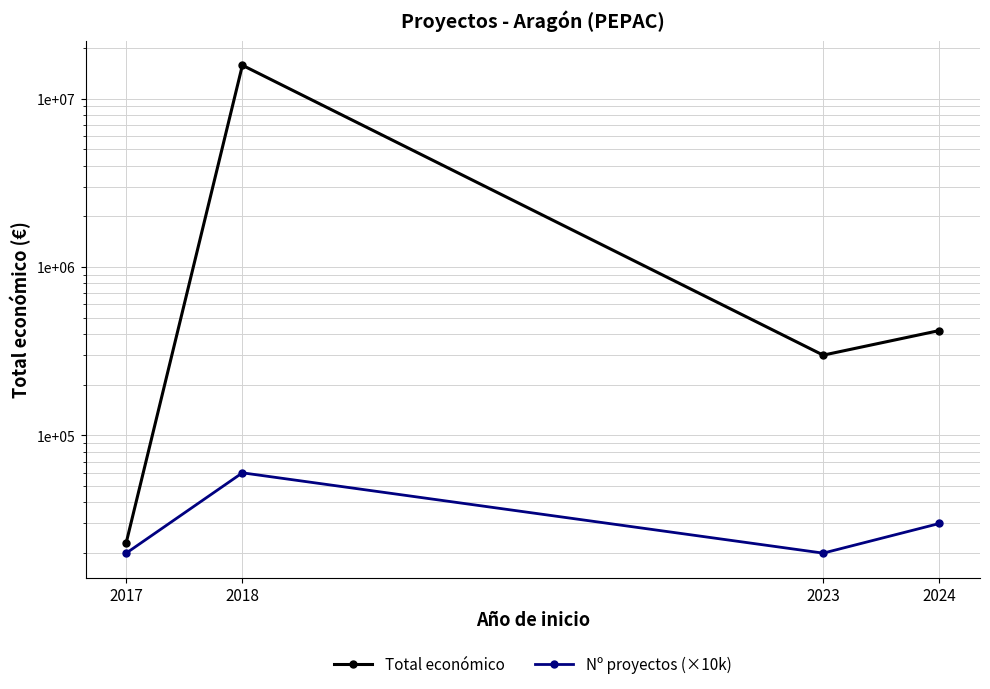

What is the difference between the highest and lowest values at 2017?

3096